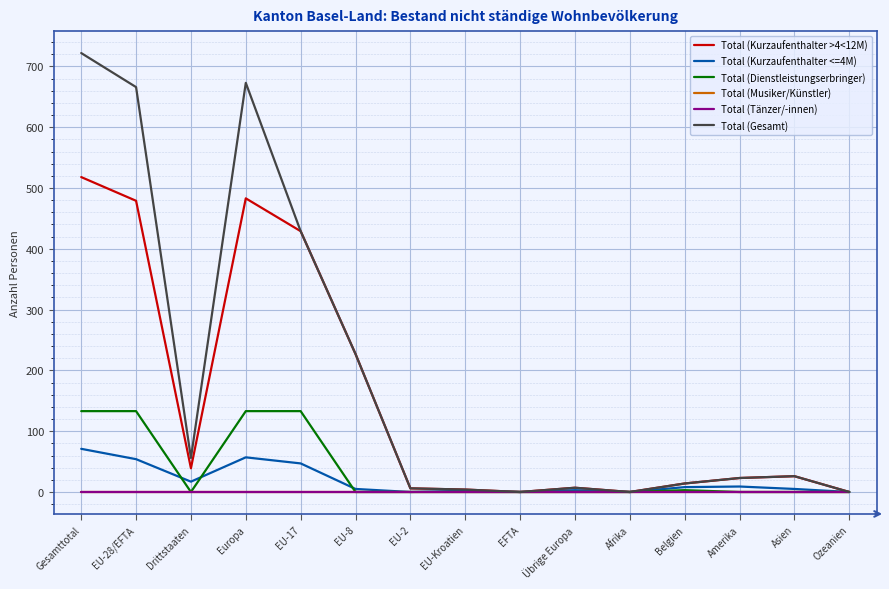

Is this an area chart (filled region under the line)?

No